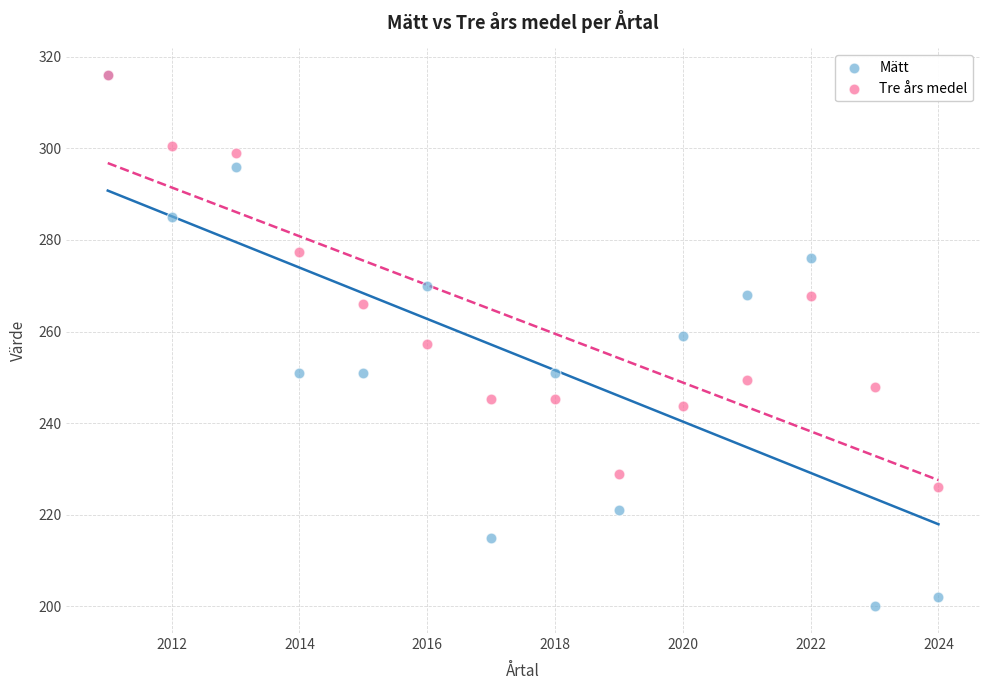

Which series has the widest spread of Y values?

Mätt